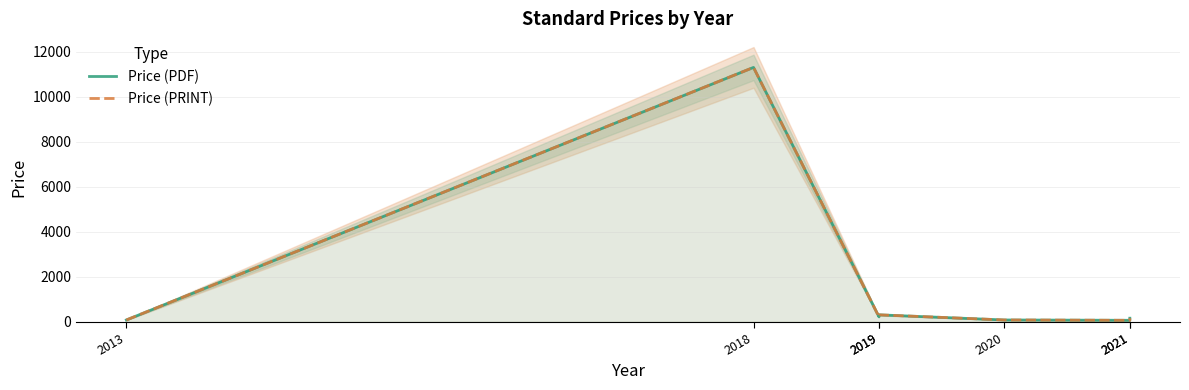

At which label does Price (PDF) reach its peak?

2018